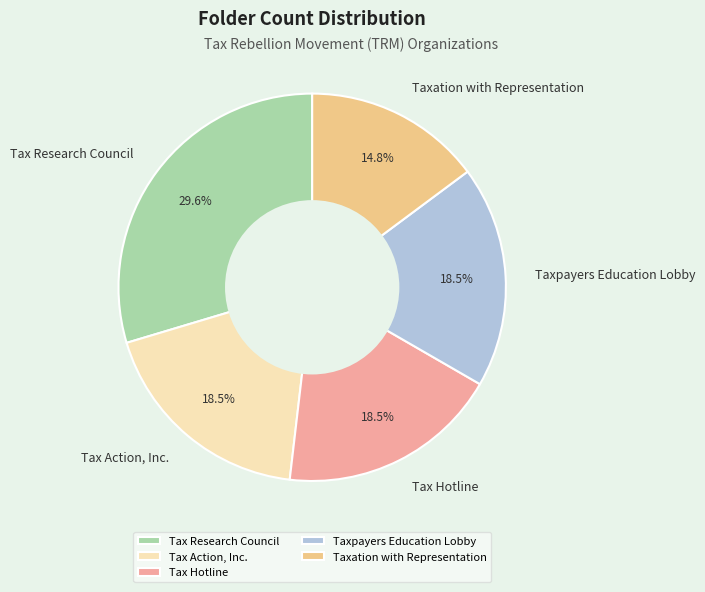

What percentage is NOT represented by Taxpayers Education Lobby?

81.5%